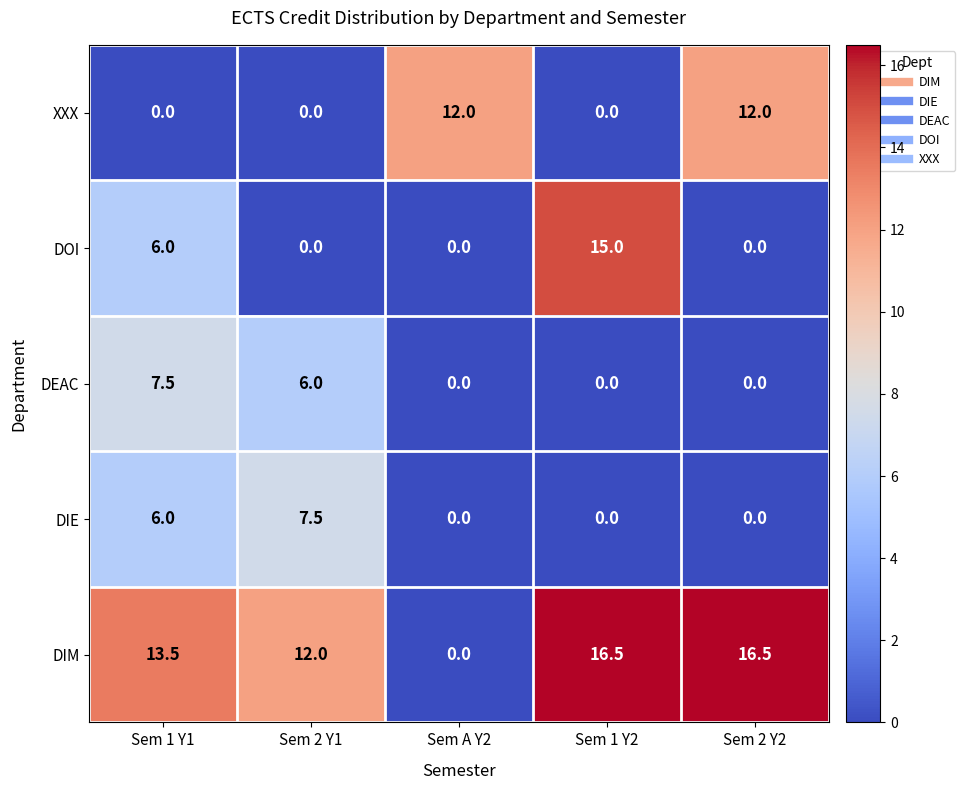

The value of DOI at Sem 1 Y1 is 1.7. True or false?

False